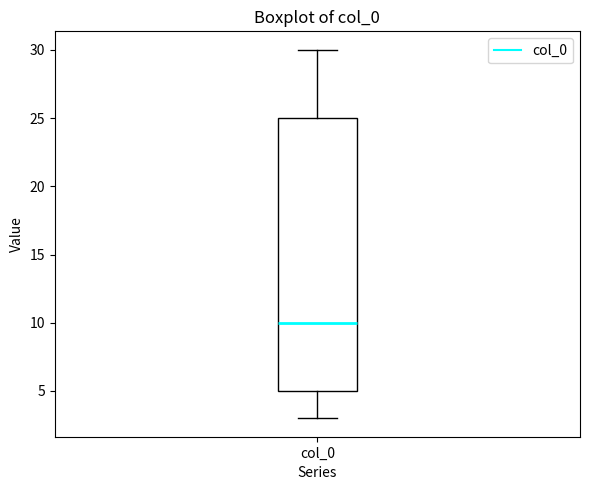

Read this box plot against the y-axis: the position of the median line, the range covered by the box, and the ends of both whiskers. The values are not printed on the chart, so give them approximately, as read against the axis.

median 10, box 5 to 25, whiskers 3 to 30